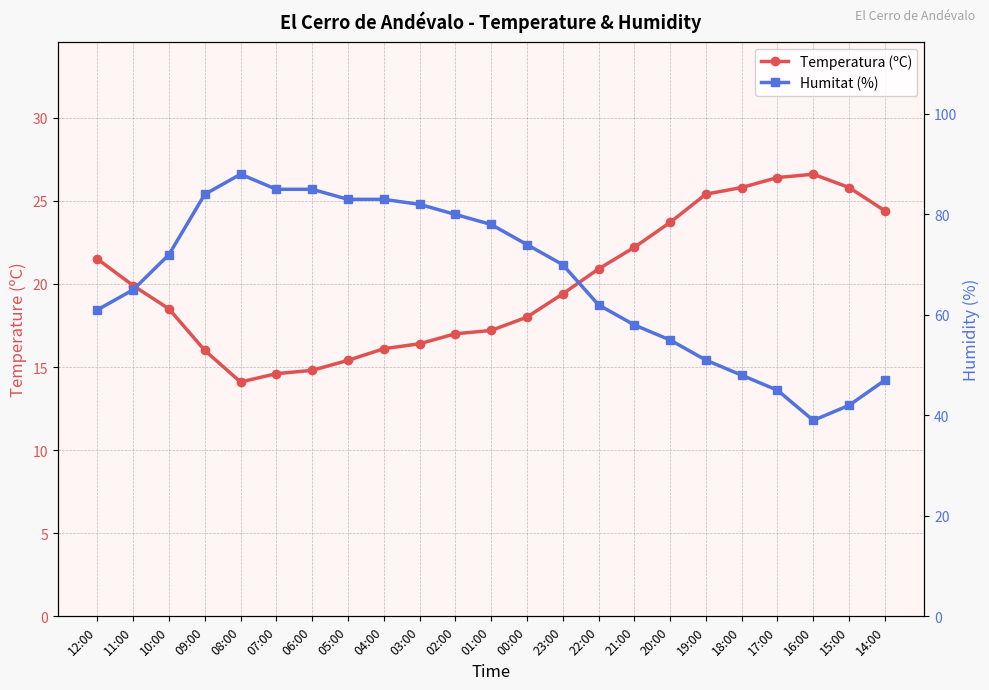

The Humitat (%) series shows 85.0 at 06:00. True or false?

True